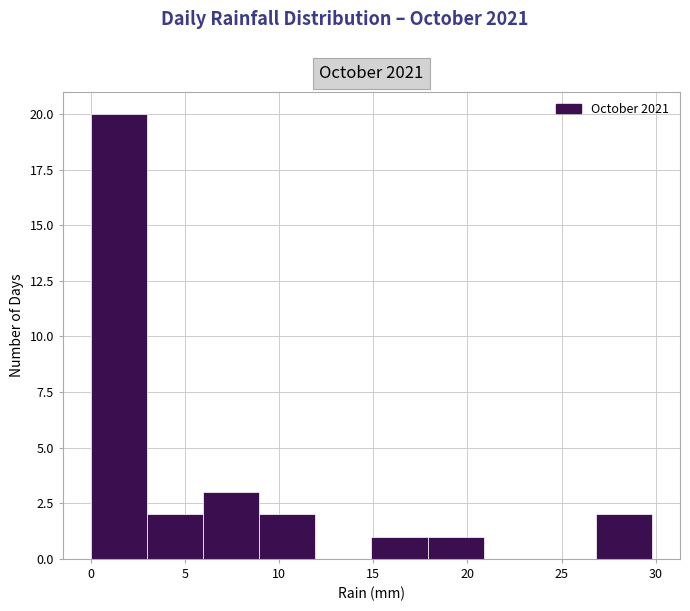

Reading left to right, list every bar in this chart as the range it spans on the x-axis followed by its height. Neither the bar edges nor the heights are printed on the chart, so give them approximately, as read against the axes.

0 to 3: 20
3 to 6: 2
6 to 9: 3
9 to 12: 2
12 to 15: 0
15 to 18: 1
18 to 21: 1
21 to 24: 0
24 to 27: 0
27 to 30: 2